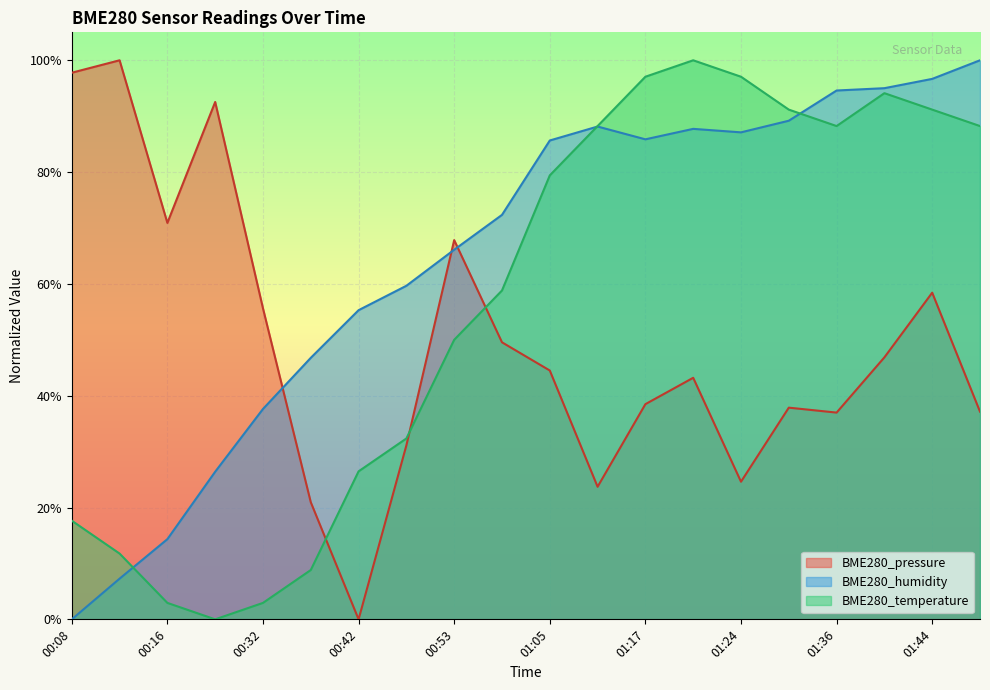

What position from the right is 01:21?

7